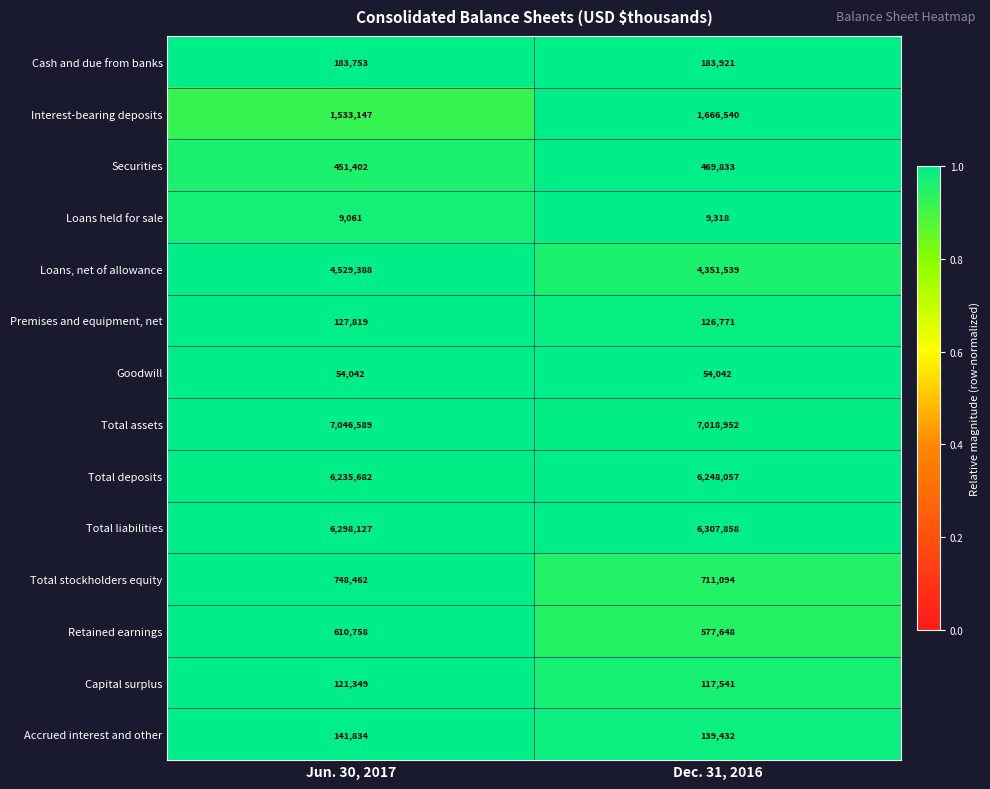

What is the sum of all Goodwill values?

108084